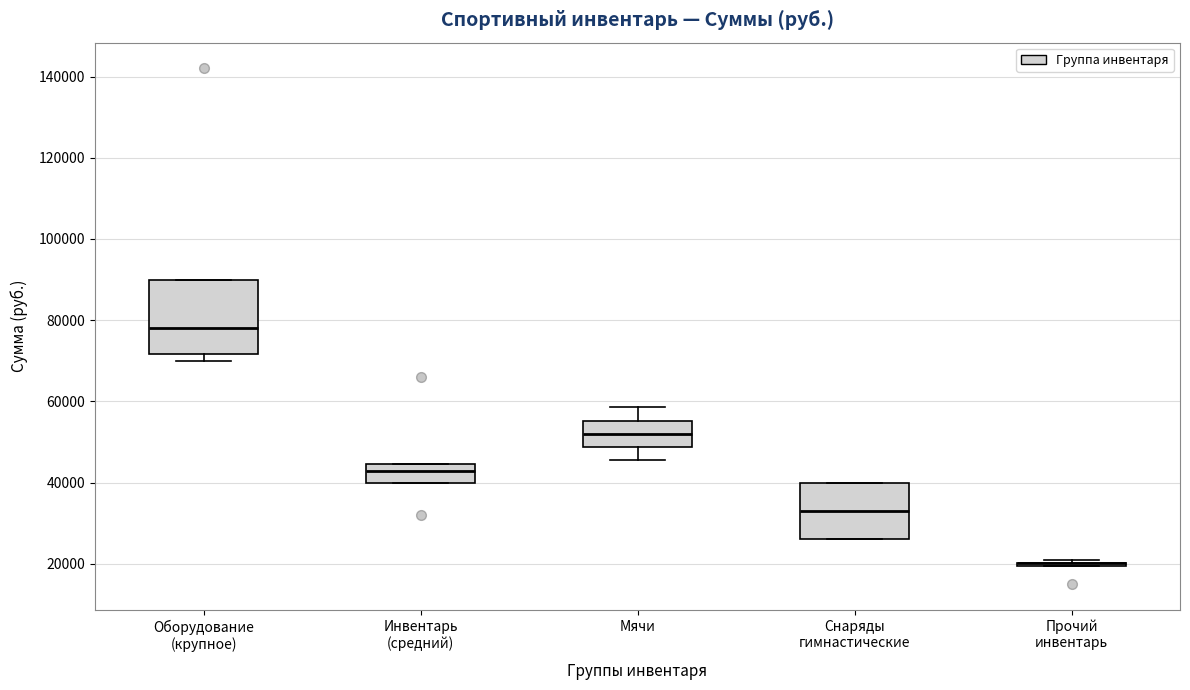

Which box is the tallest, from its lower edge to its upper edge?

Оборудование (крупное)